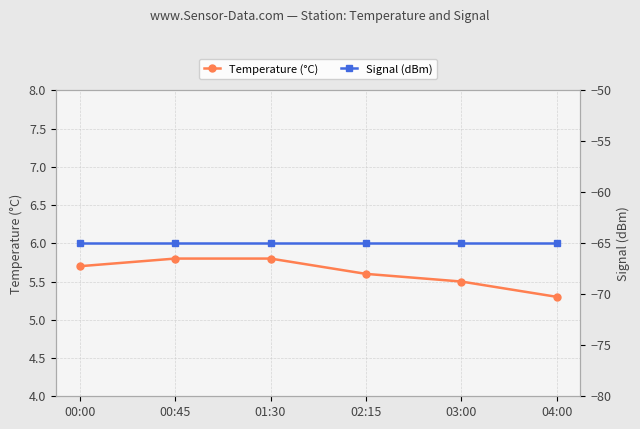

Between 03:00 and 04:00, which is larger?

03:00